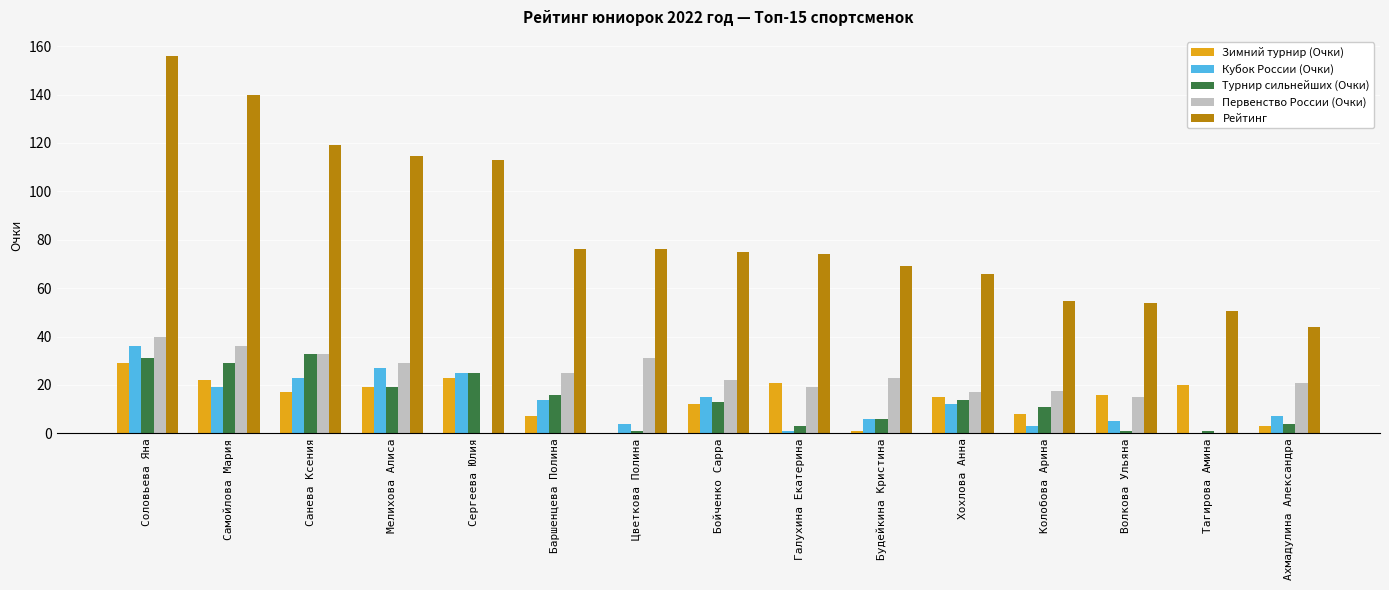

At which label is Рейтинг closest to 100?

Сергеева Юлия